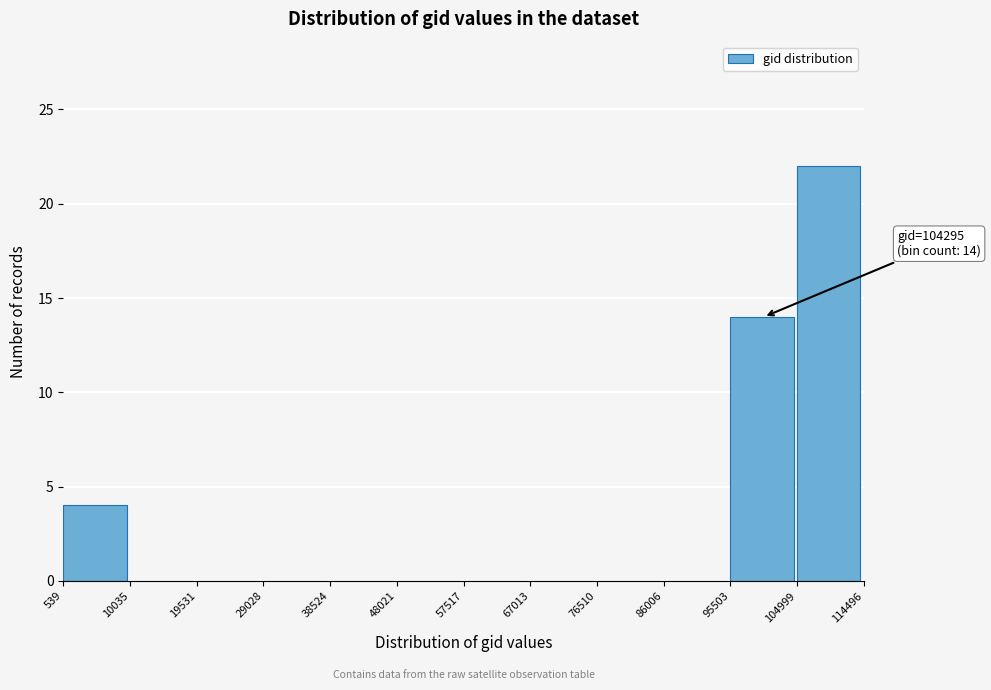

Which range on the x-axis has the tallest bar?

104999 to 114496